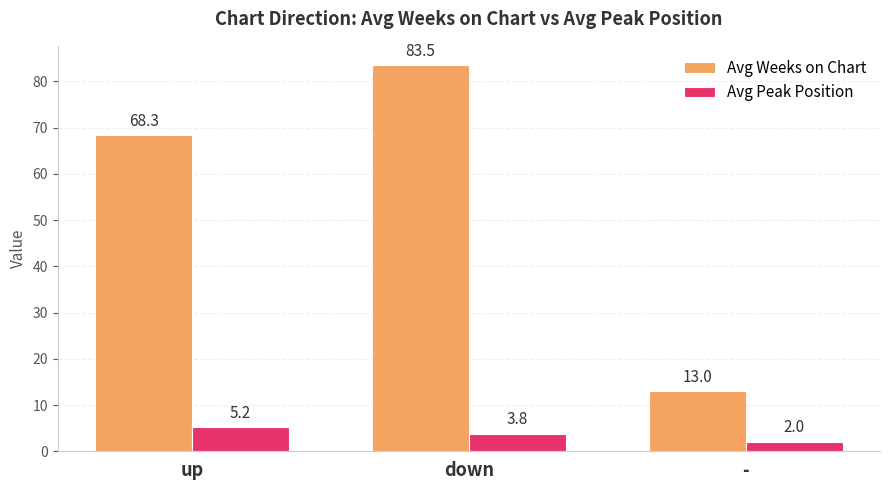

At how many categories does at least one series exceed 47?

2